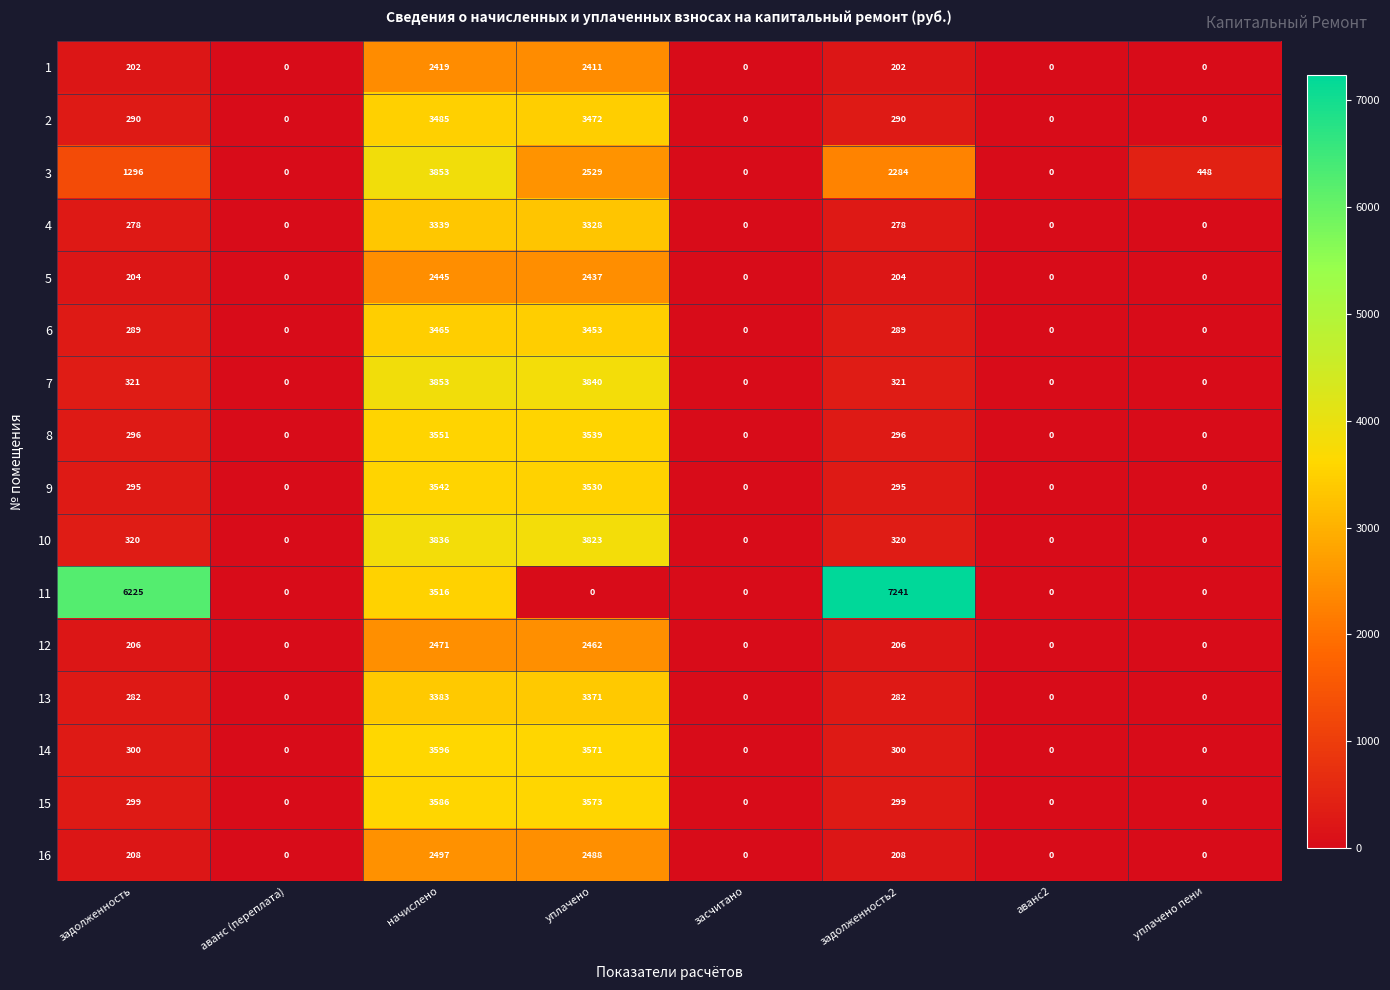

What is the sum of the 7 values at уплачено пени and уплачено?

3840